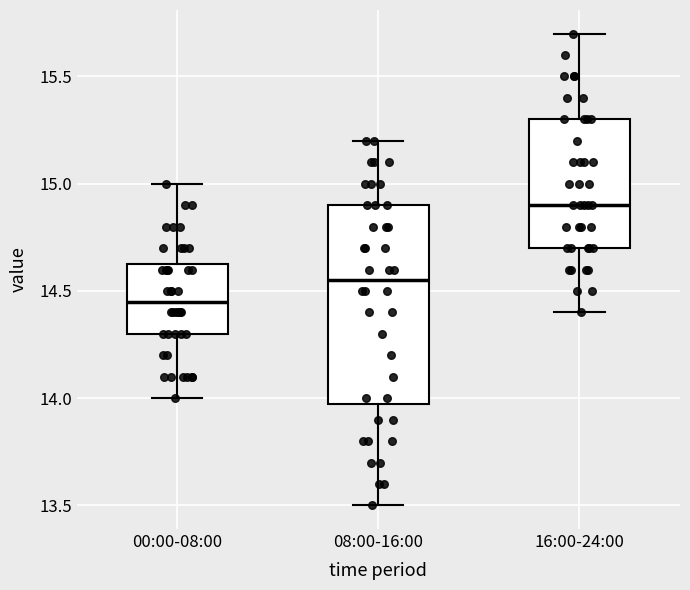

Reading left to right, transcribe this box plot: for each box, give where its median line is, the range the box spans, and where its two whiskers end, as read against the y-axis. The values are not printed on the chart, so give them approximately, as read against the axis.

00:00-08:00: median 14.45, box 14.30 to 14.65, whiskers 14.00 to 15.00
08:00-16:00: median 14.55, box 14.00 to 14.90, whiskers 13.50 to 15.20
16:00-24:00: median 14.90, box 14.70 to 15.30, whiskers 14.40 to 15.70